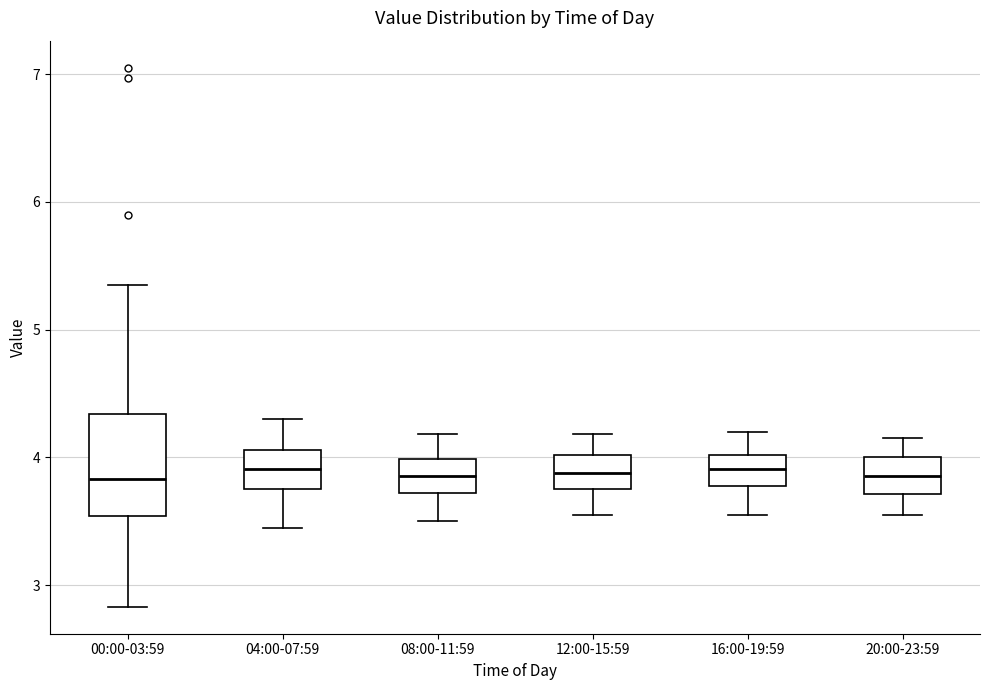

Where does the median line of the box for 08:00-11:59 sit on the y-axis? The values are not printed on the chart, so give them approximately, as read against the axis.

3.9